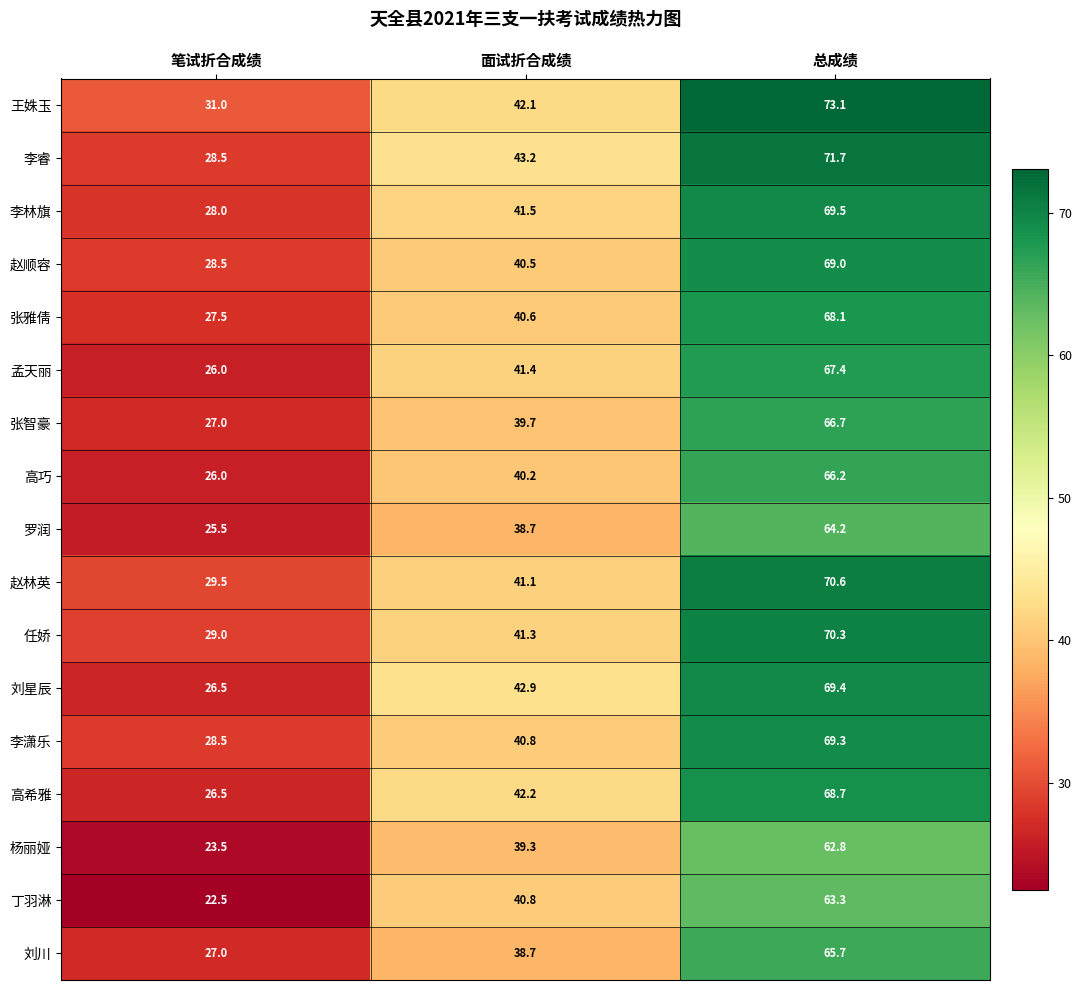

Is it true that 李潇乐 equals 10.3 at 笔试折合成绩?

False